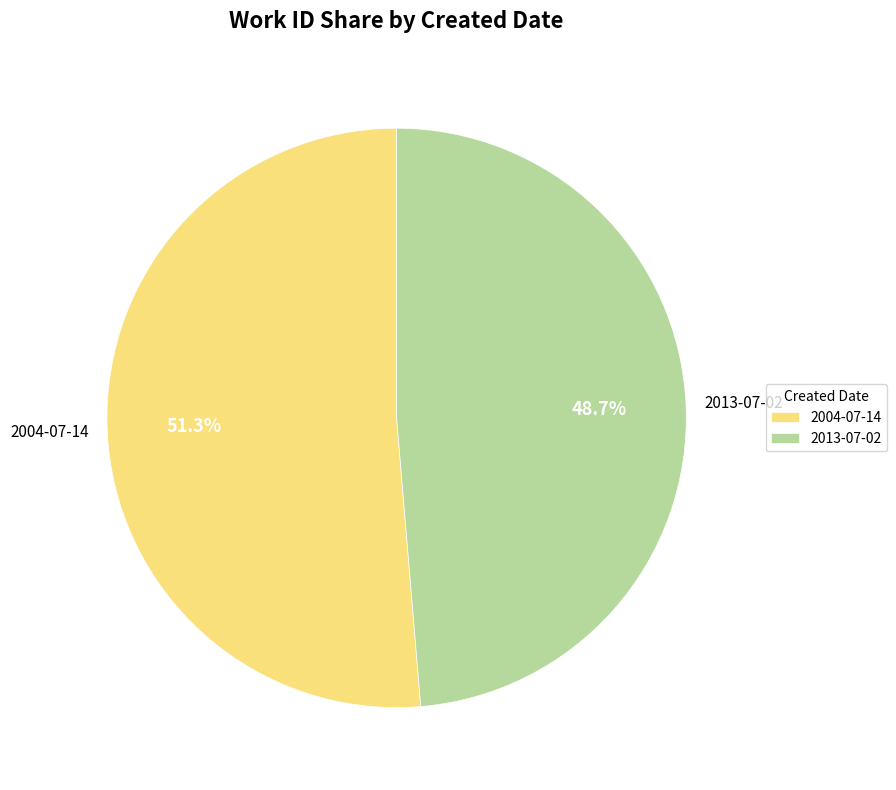

True or false: 2013-07-02 accounts for 49% of the total.

True